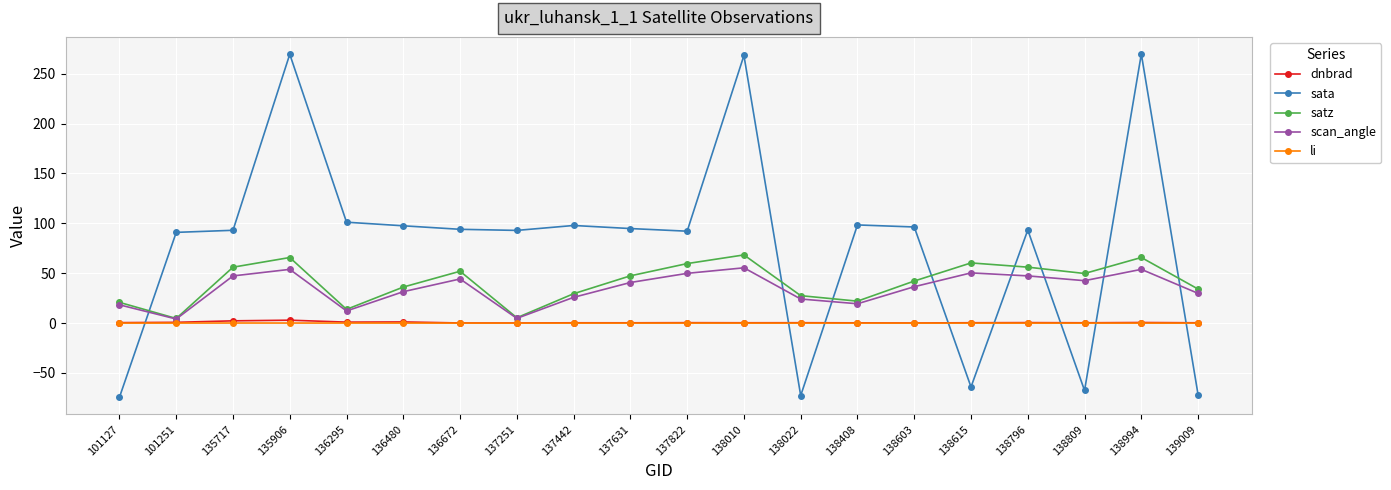

True or false: scan_angle and sata intersect in this chart.

True